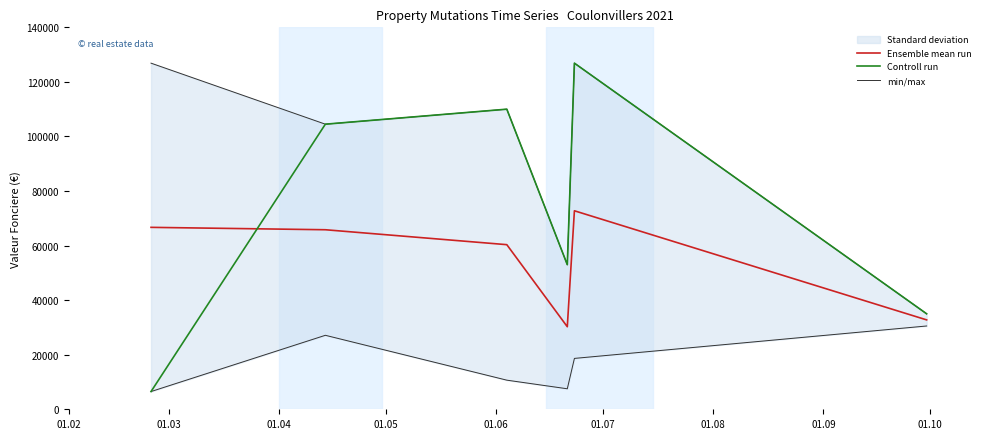

Reading left to right, transcribe all the data shown in this chart.

Ensemble mean run: 66685.0	65807.8	60336.1	30256.6	72758.2	32765.4
Controll run: 6500.0	104500.0	110000.0	53000.0	126870.0	35000.0
min/max: 6500.0	27115.7	10672.1	7513.2	18646.3	30530.8